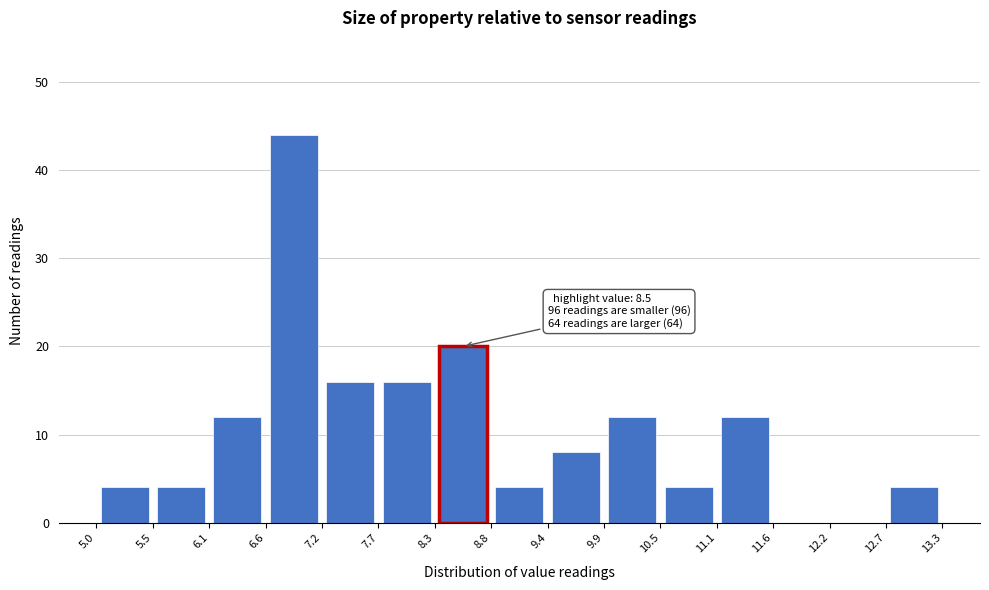

Which range on the x-axis has the tallest bar?

6.6 to 7.2